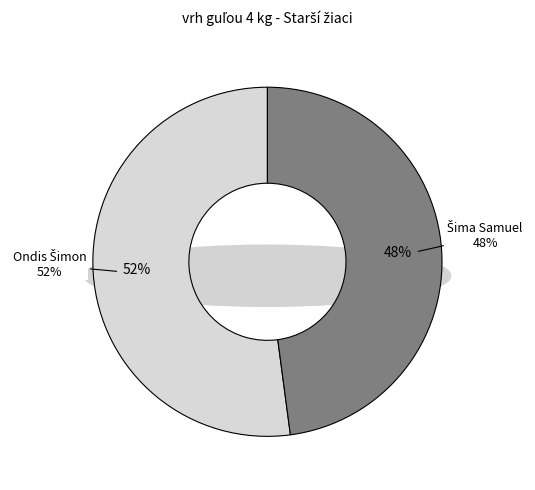

What percentage is NOT represented by Ondis Šimon?

47.9%